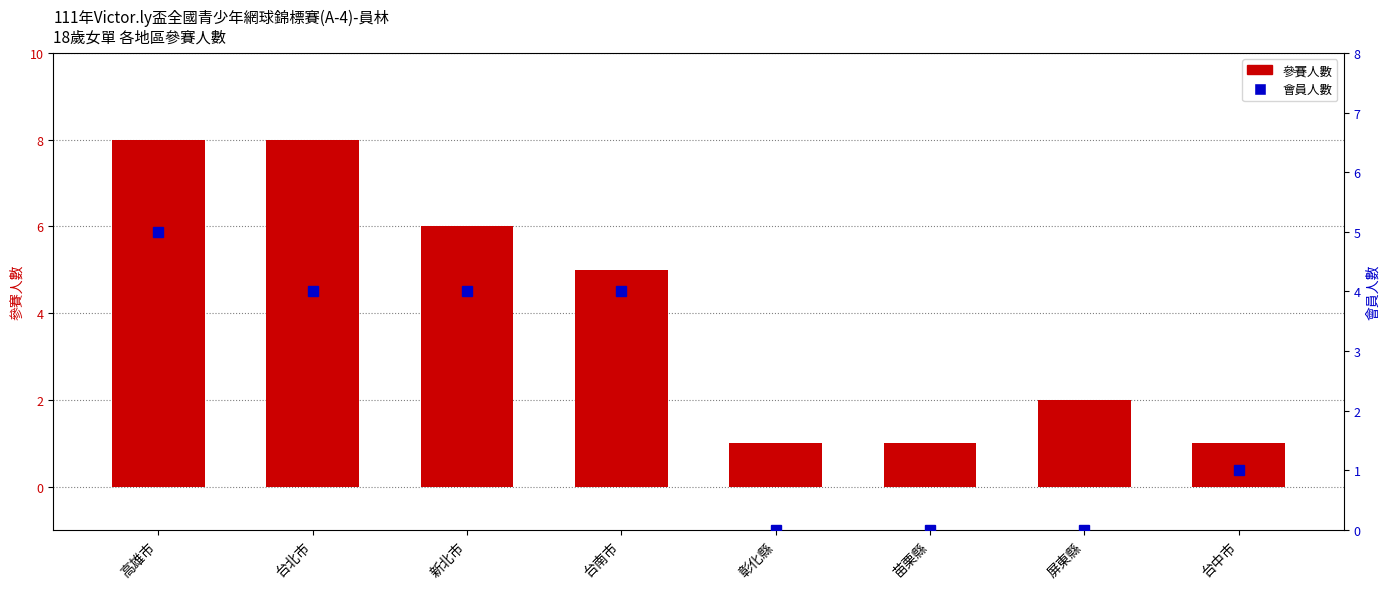

What is the label of the 8th bar from the right?

高雄市